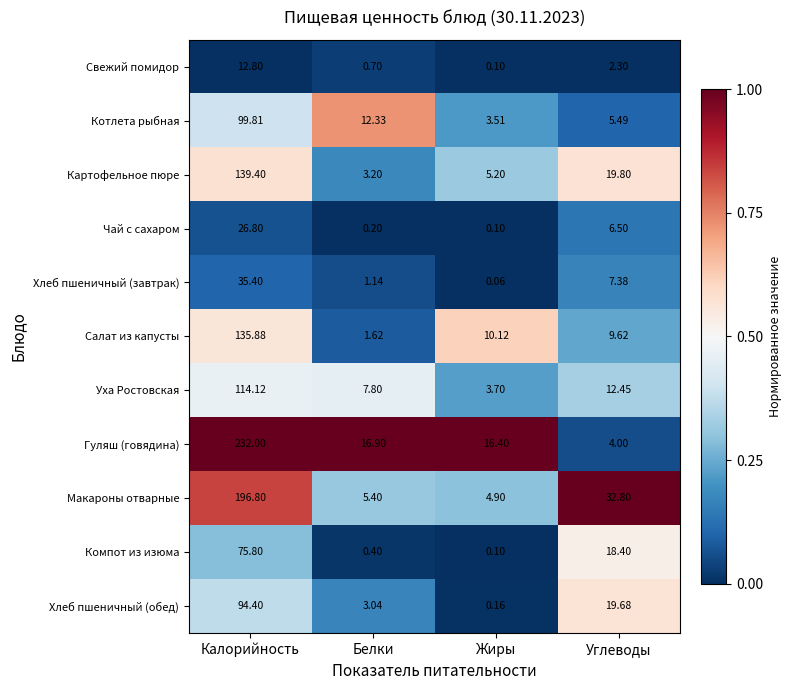

Between Белки and Жиры, which series saw the biggest shift?

Котлета рыбная